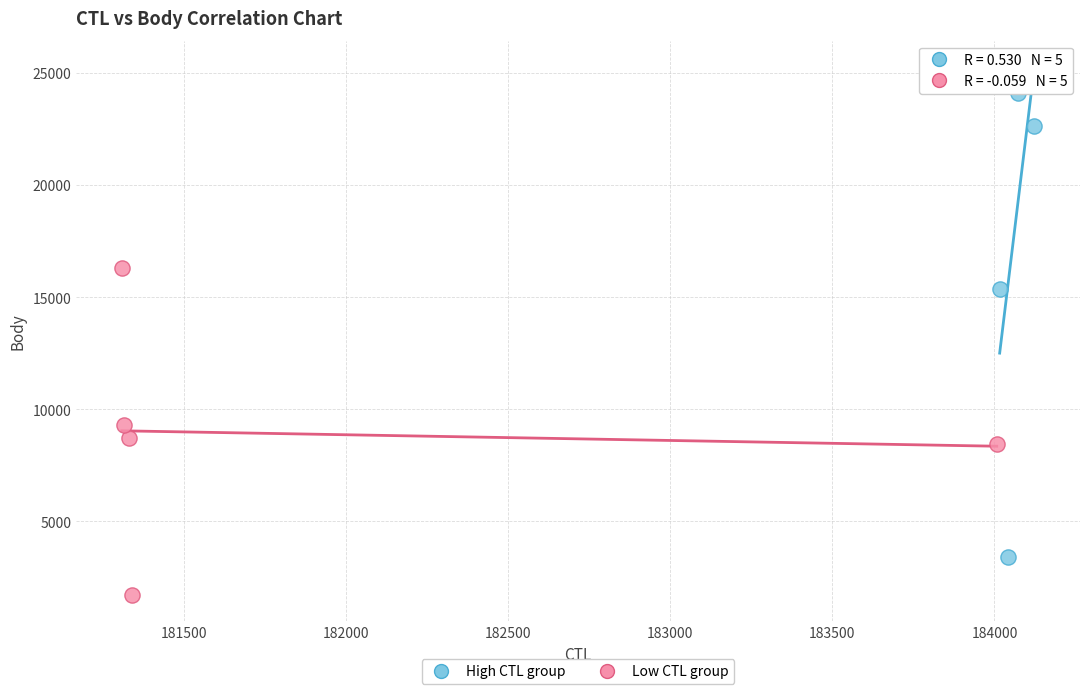

Which series has the largest Y range (max minus min)?

High CTL group